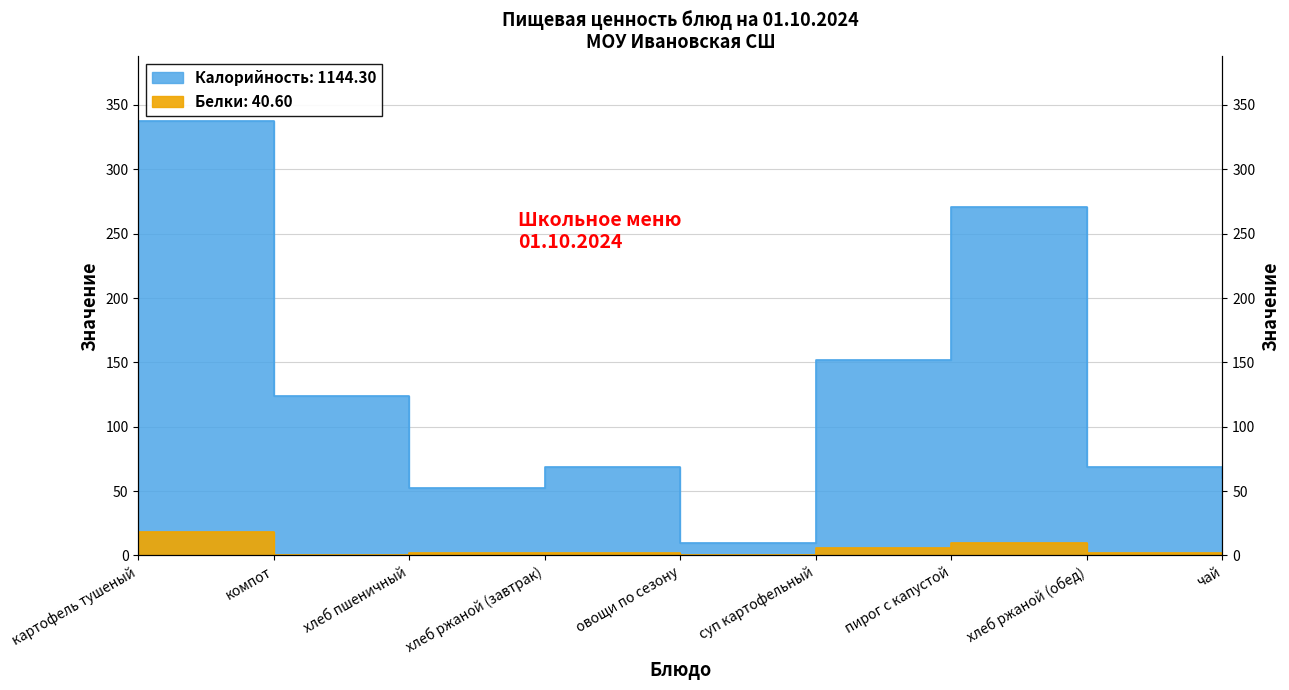

How many interior local peaks does the Белки series have?

2